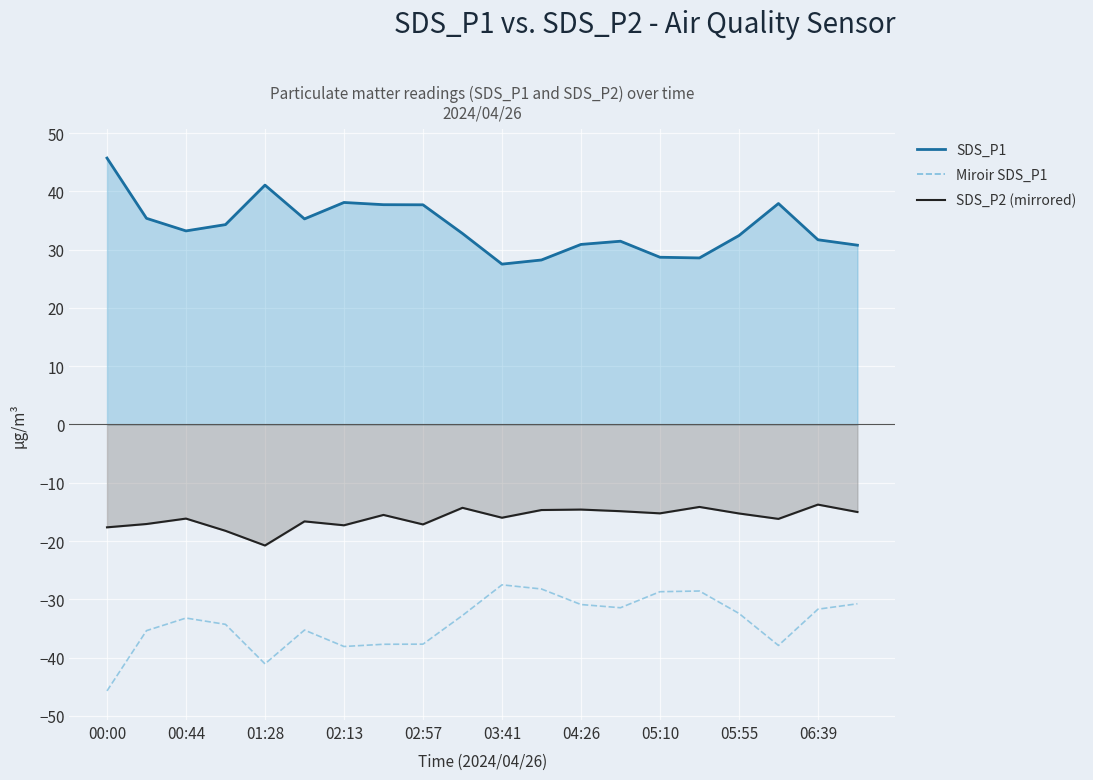

What is the maximum value shown in the chart?

-27.5